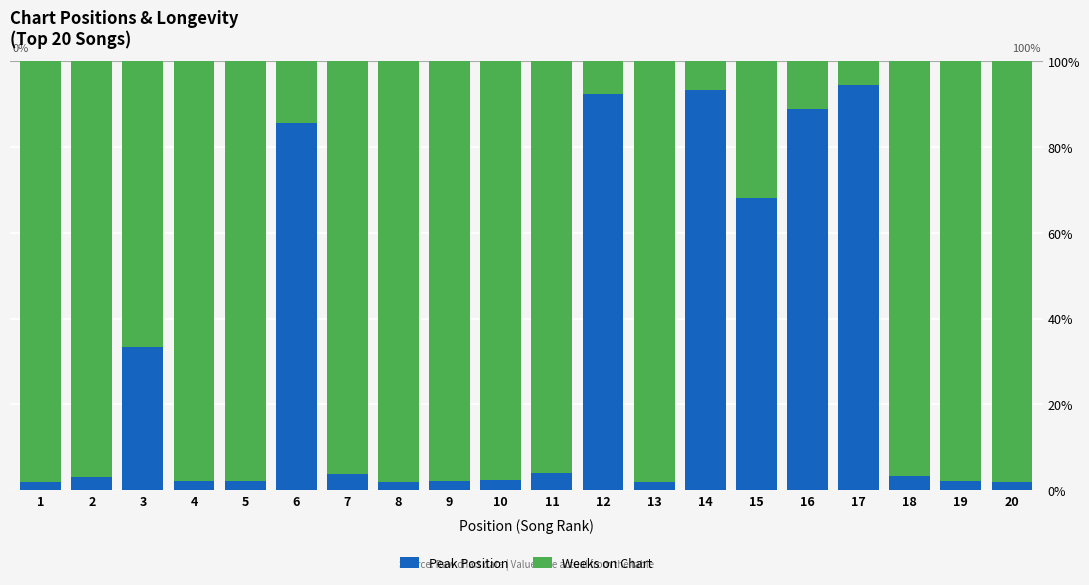

What is the total value across all series at 9?

100.0